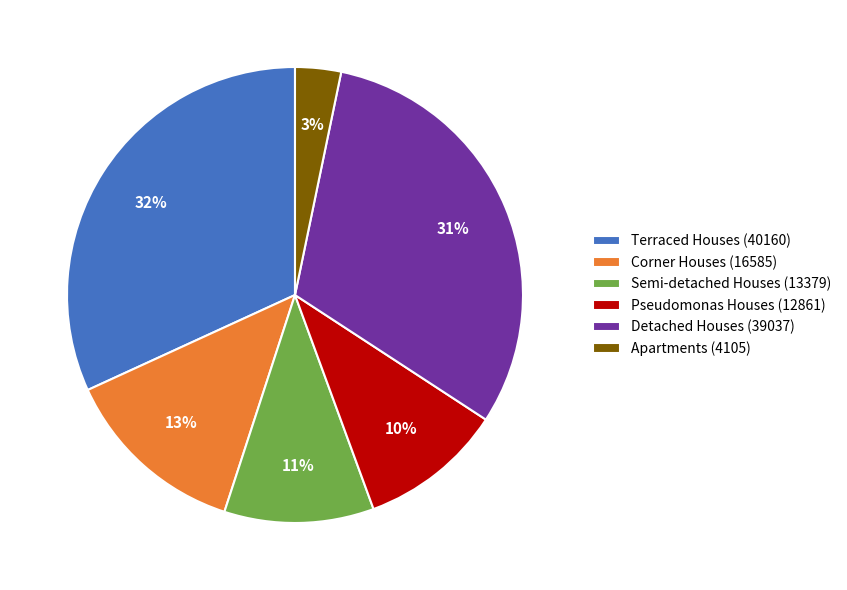

Do Detached Houses (39037) and Apartments (4105) together represent more than half of the pie?

No